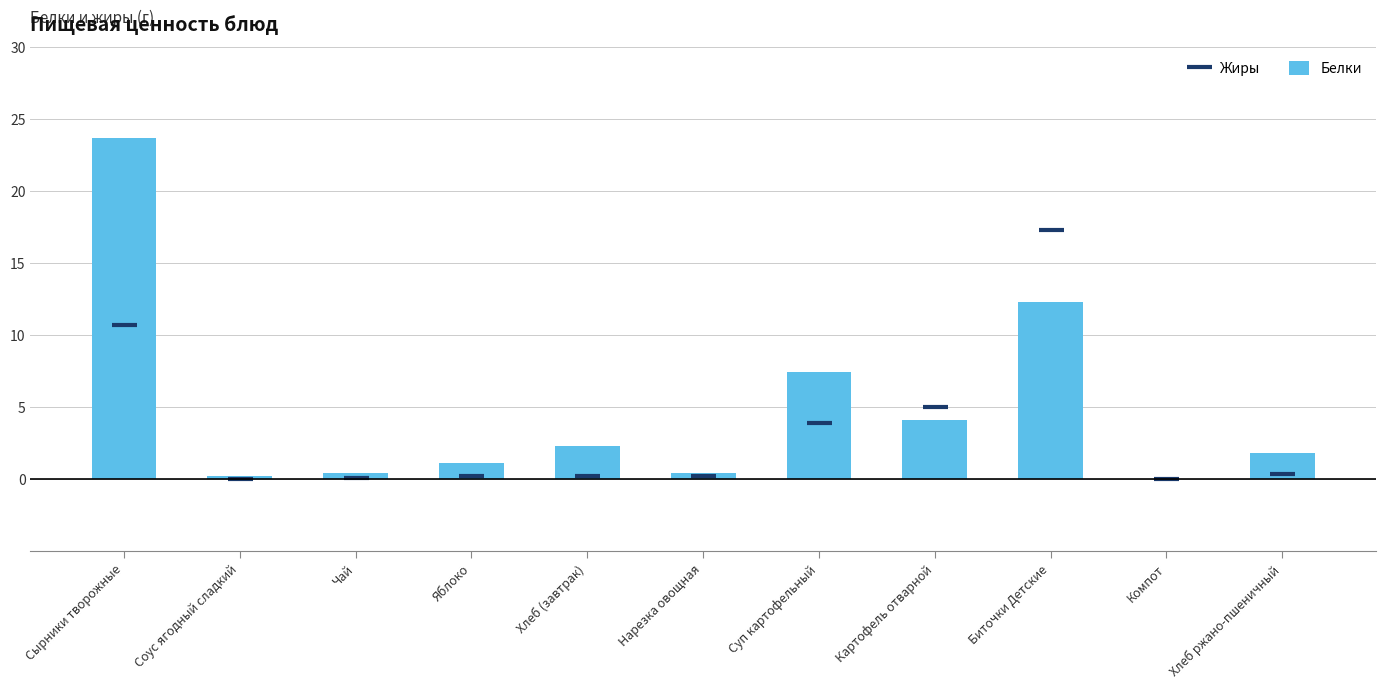

Is the value of Жиры at Картофель отварной greater than the value of Белки at Картофель отварной?

Yes